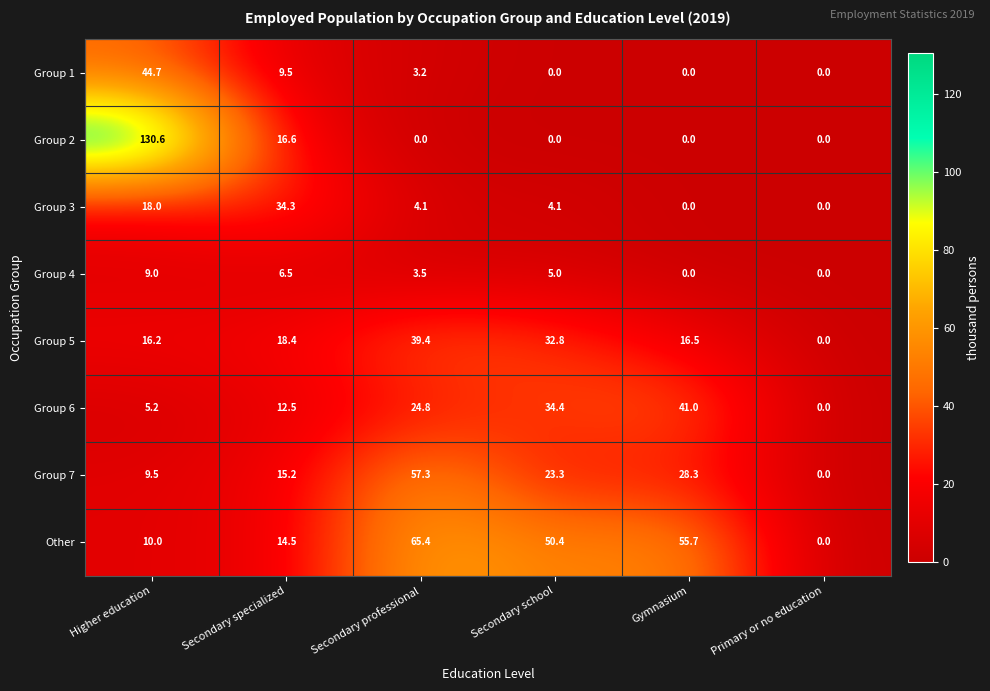

Rank the series by their maximum value, from lowest to highest.

Group 4, Group 3, Group 5, Group 6, Group 1, Group 7, Other, Group 2